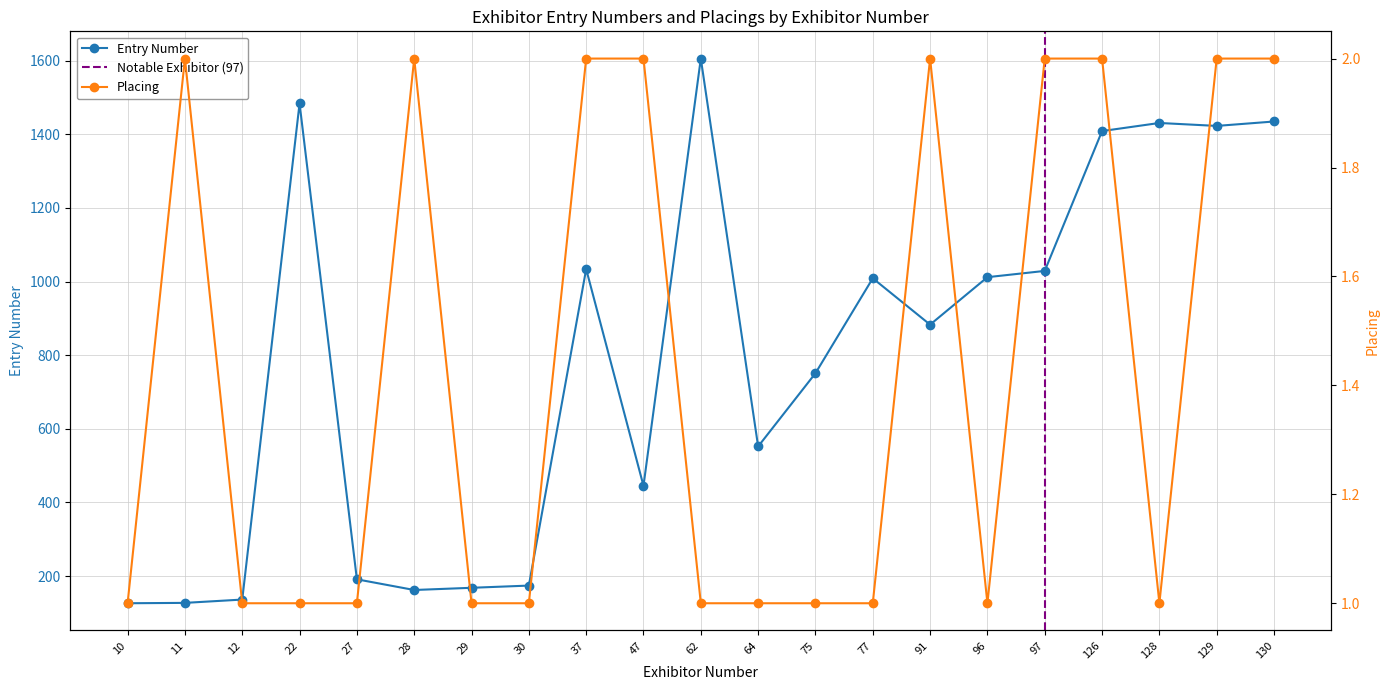

Is this an area chart (filled region under the line)?

No